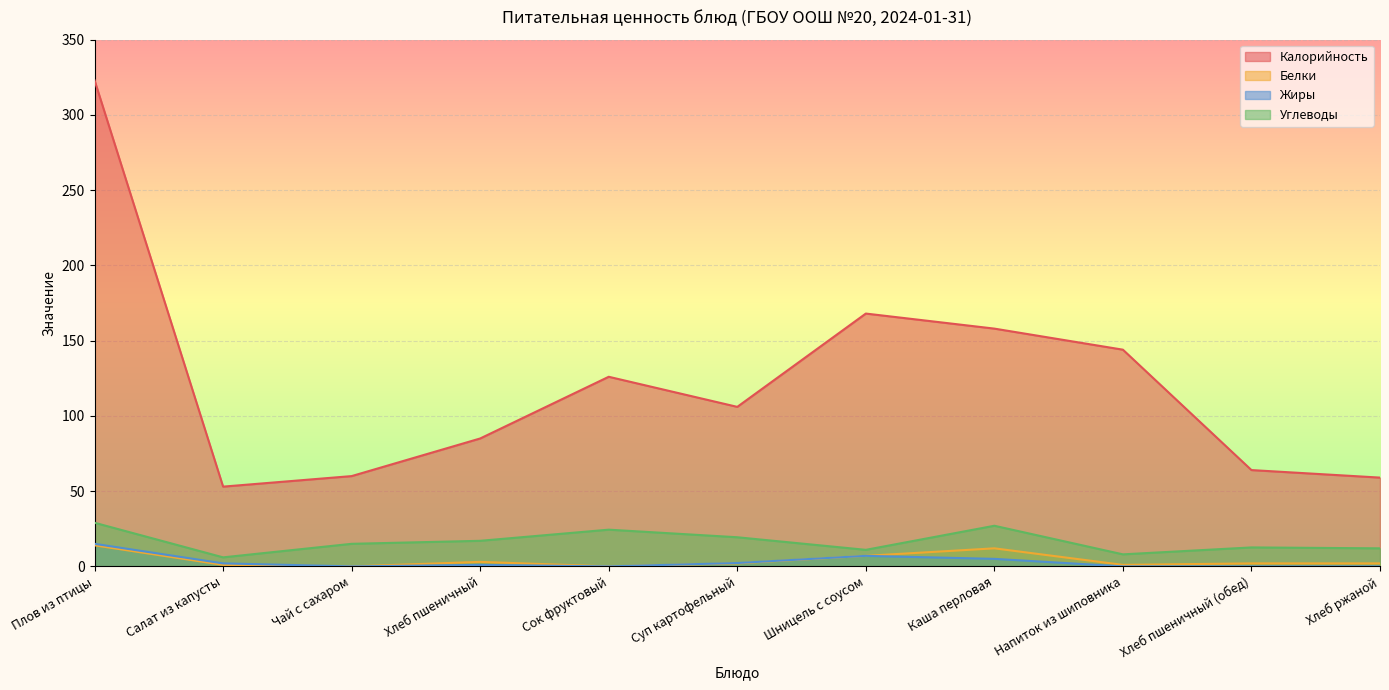

What is the label of the 3rd point from the left?

Чай с сахаром